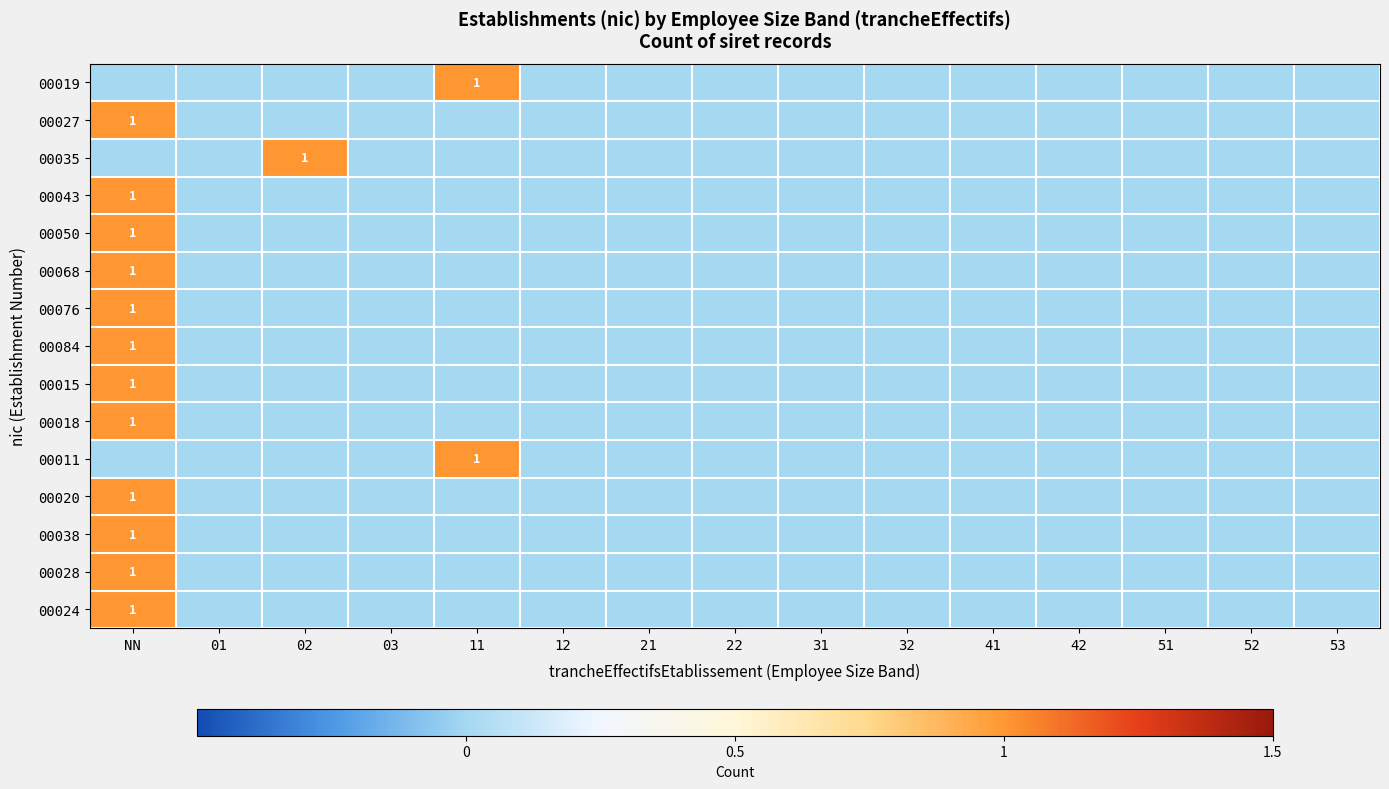

True or false: 00027 has a value of 1 at NN.

True